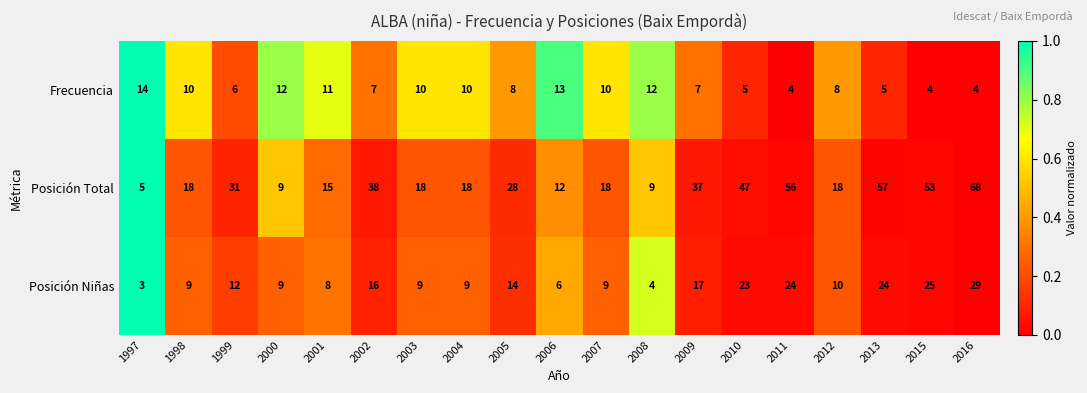

What is the greatest value displayed?

68